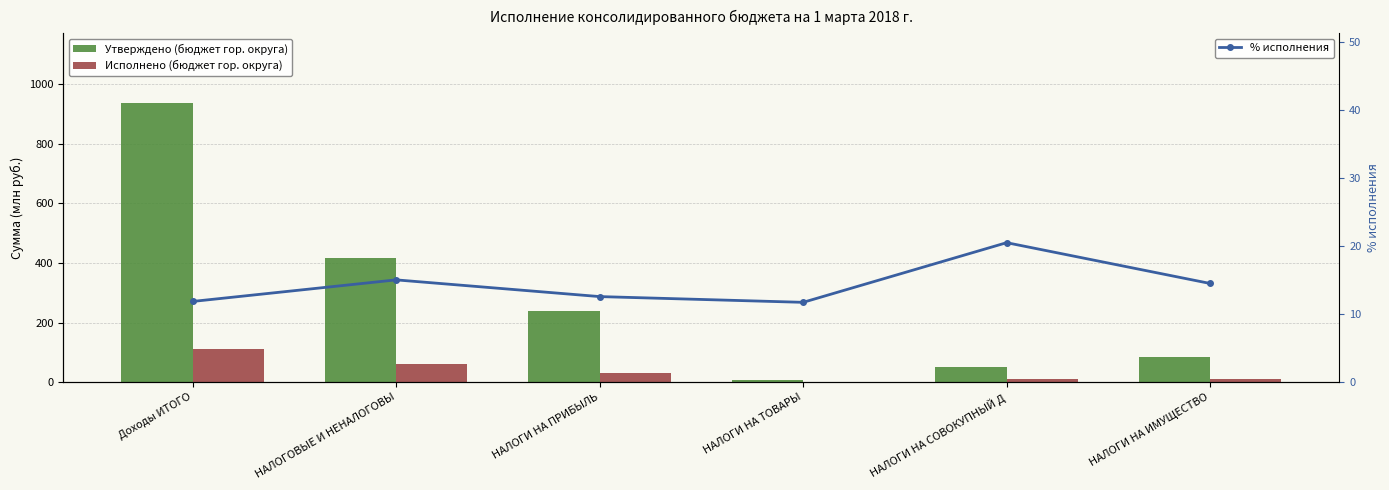

At НАЛОГИ НА ТОВАРЫ, list the series in order from largest to smallest.

% исполнения, Утверждено (бюджет гор. округа), Исполнено (бюджет гор. округа)